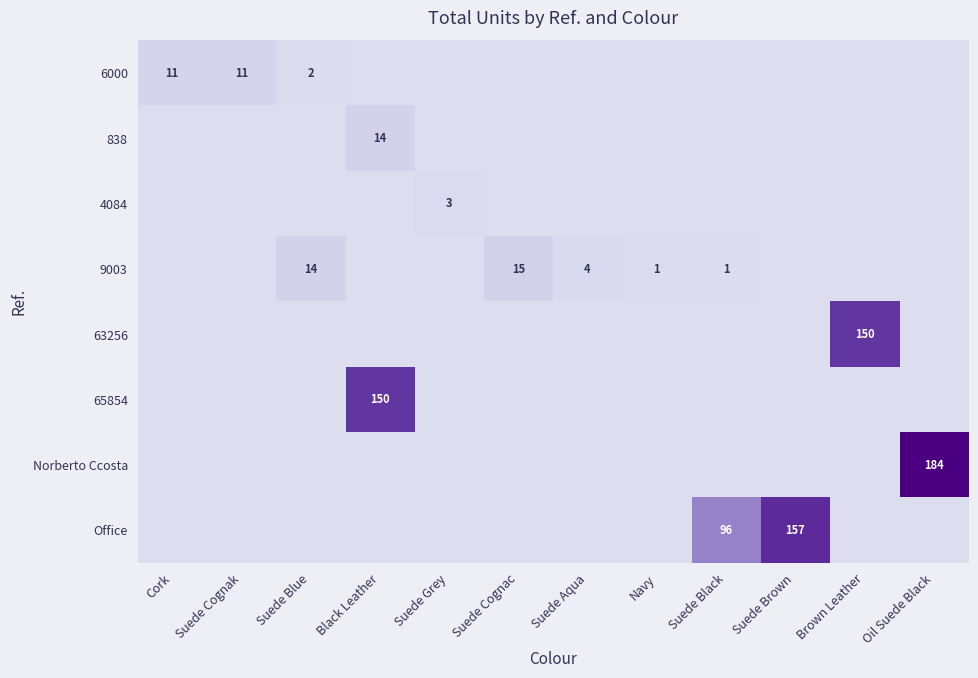

Is it true that Office equals 0 at Black Leather?

True